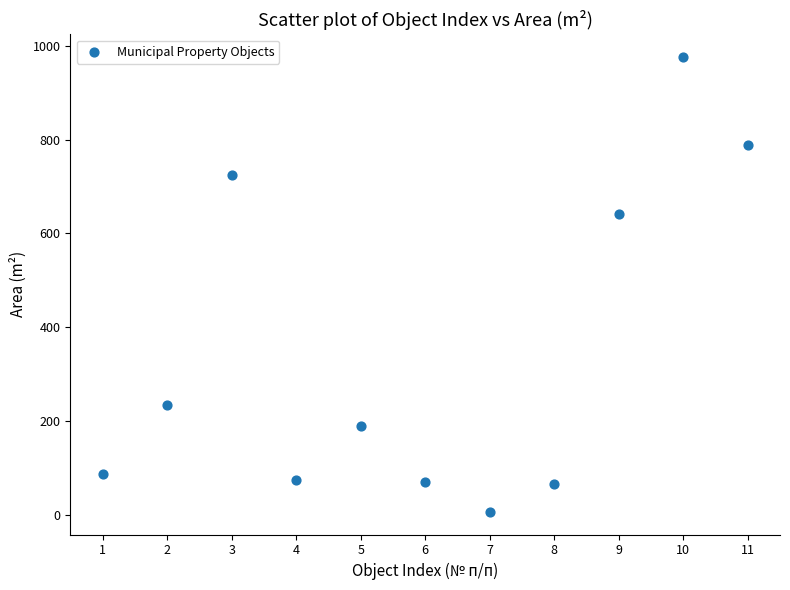

What Y value in the scatter plot is closest to 491?

641.0